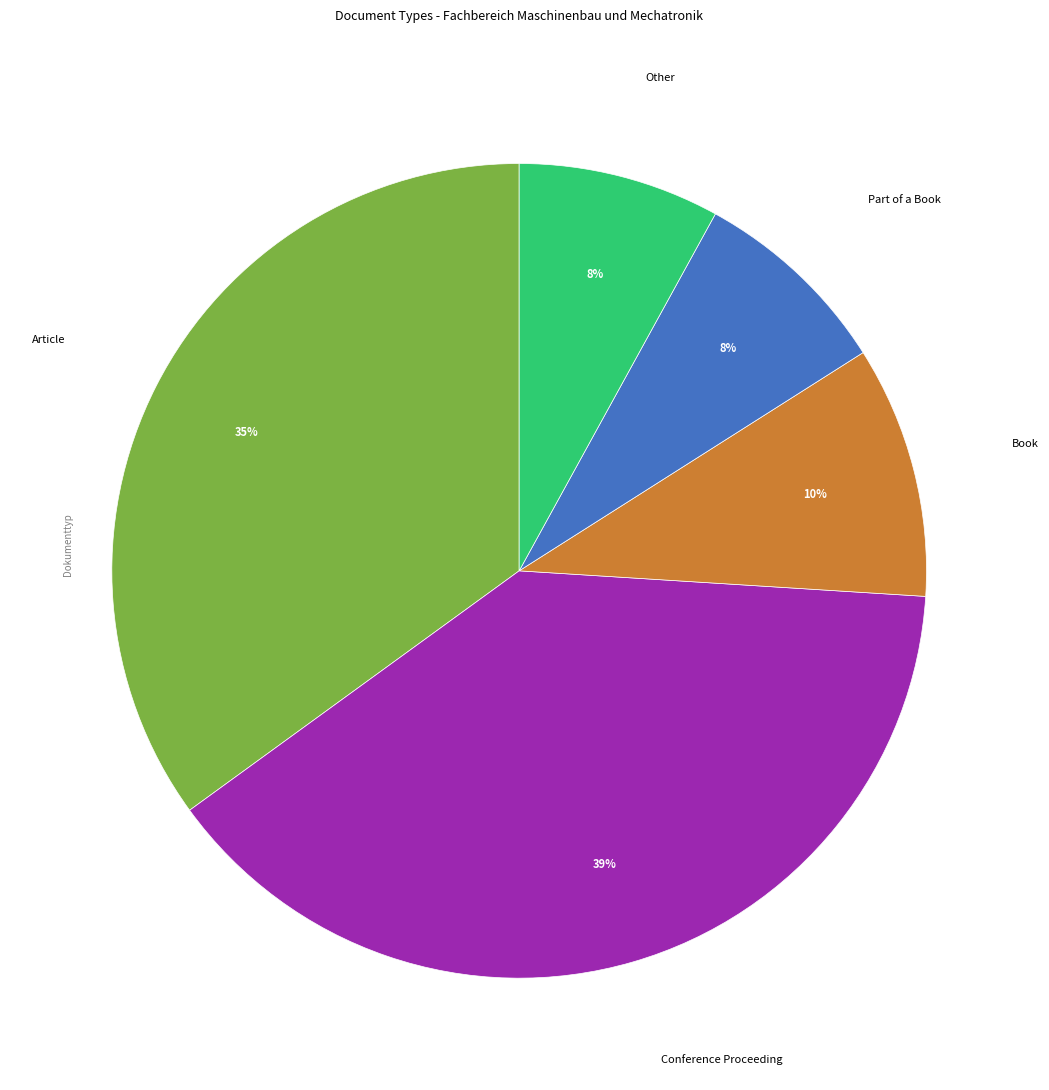

Combined, do Book and Part of a Book account for over 50%?

No